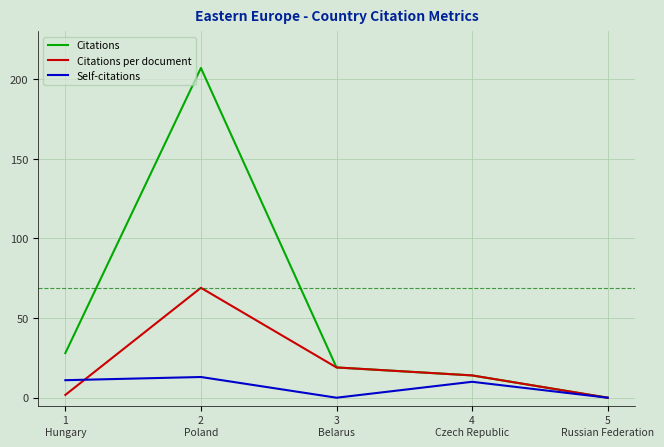

Which series has the largest total across all categories?

Citations